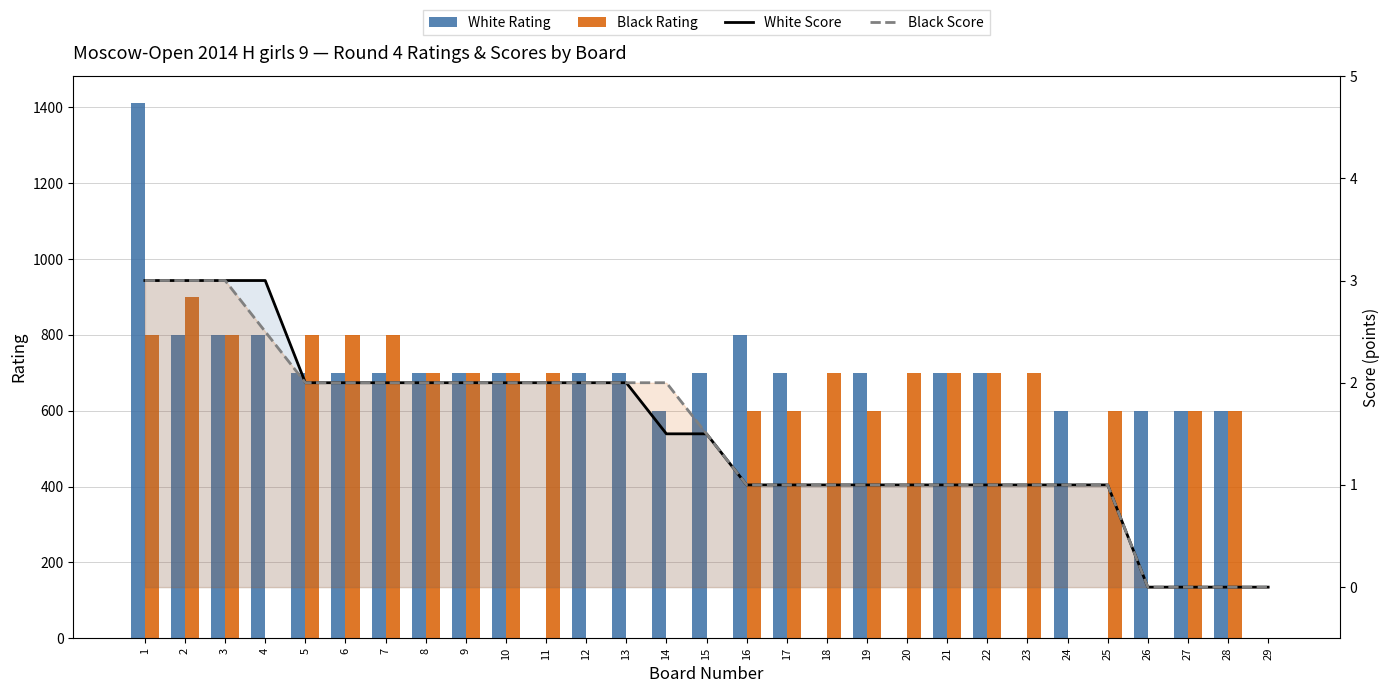

How many data points does each series have?

29